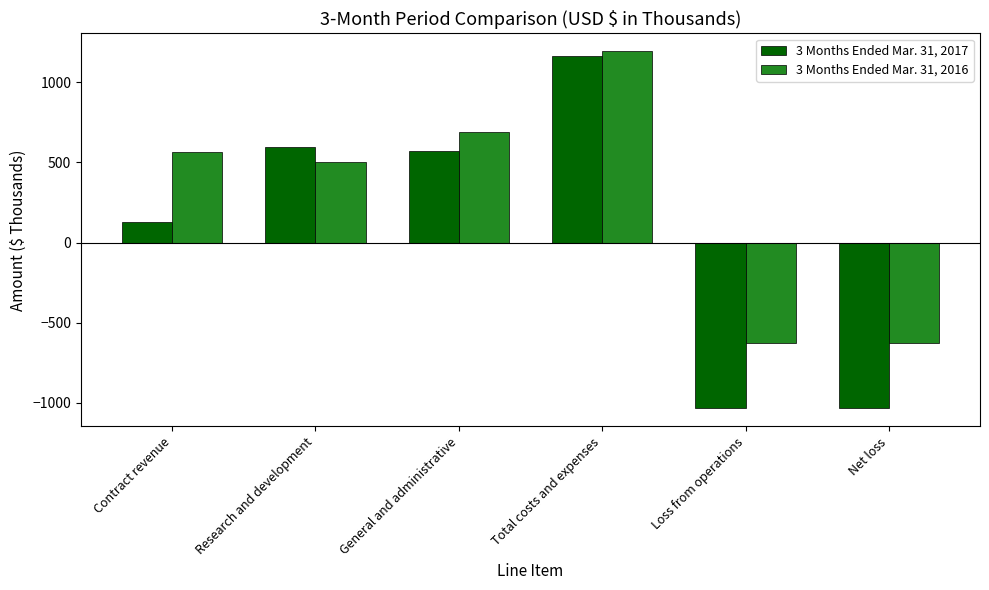

Reading right to left, transcribe all the data shown in this chart.

3 Months Ended Mar. 31, 2017: -1035	-1035	1164	570	594	129
3 Months Ended Mar. 31, 2016: -629	-629	1194	693	501	565